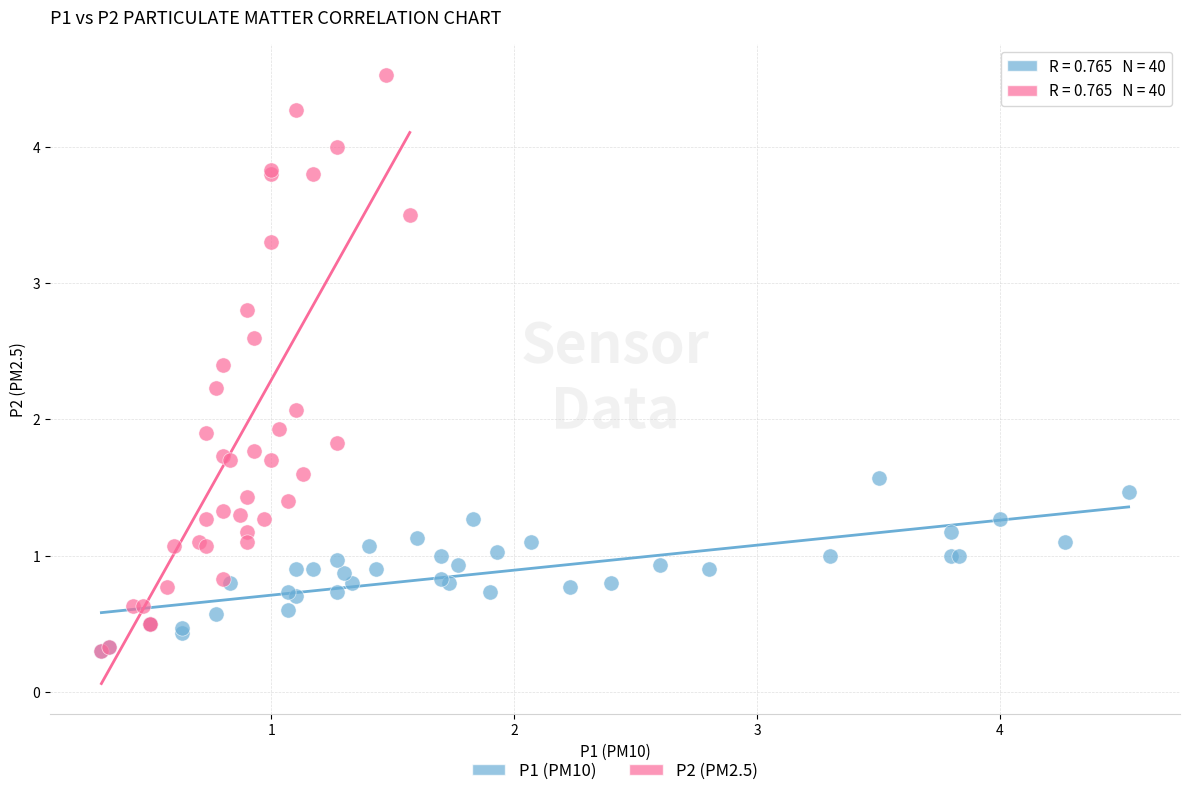

Which series reaches the maximum Y coordinate?

P2 (PM2.5)